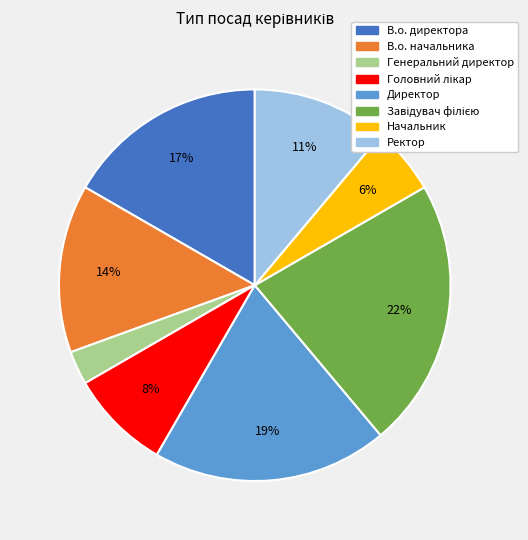

How many segments does this pie chart have?

8